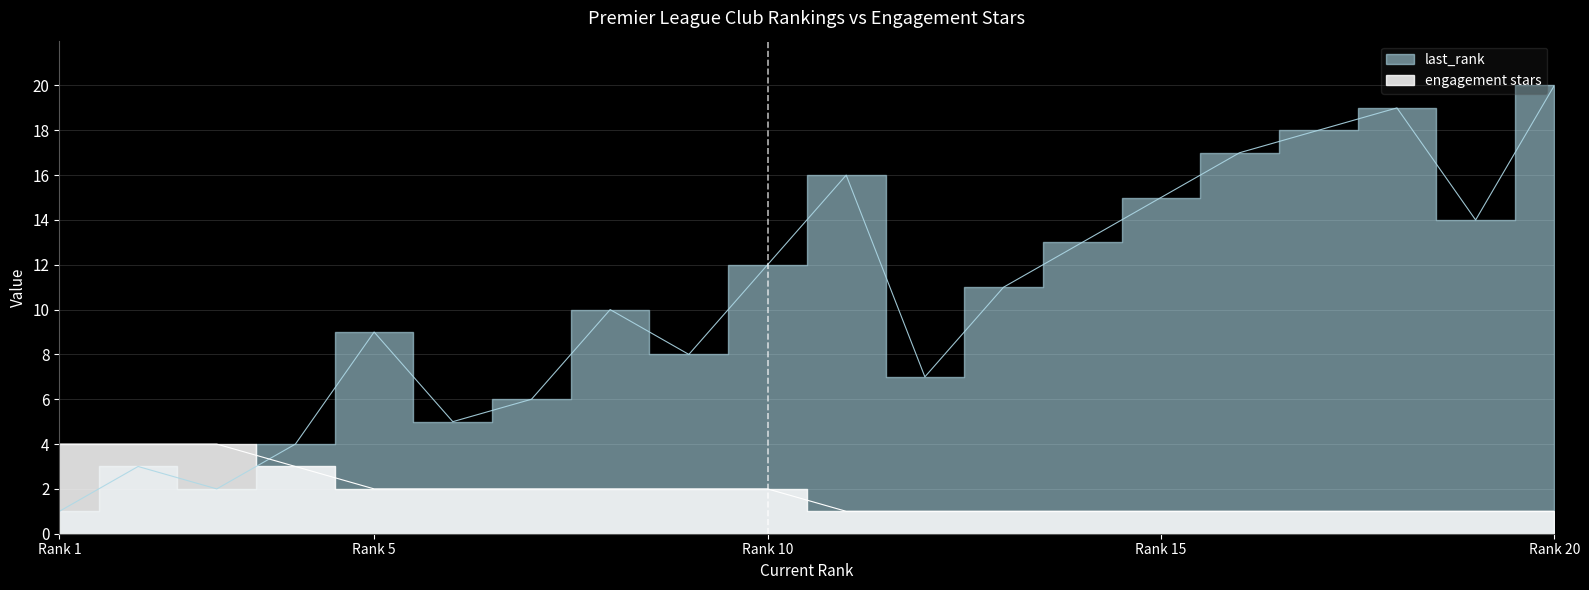

True or false: engagement stars has more than 0 points higher than both neighbors.

False